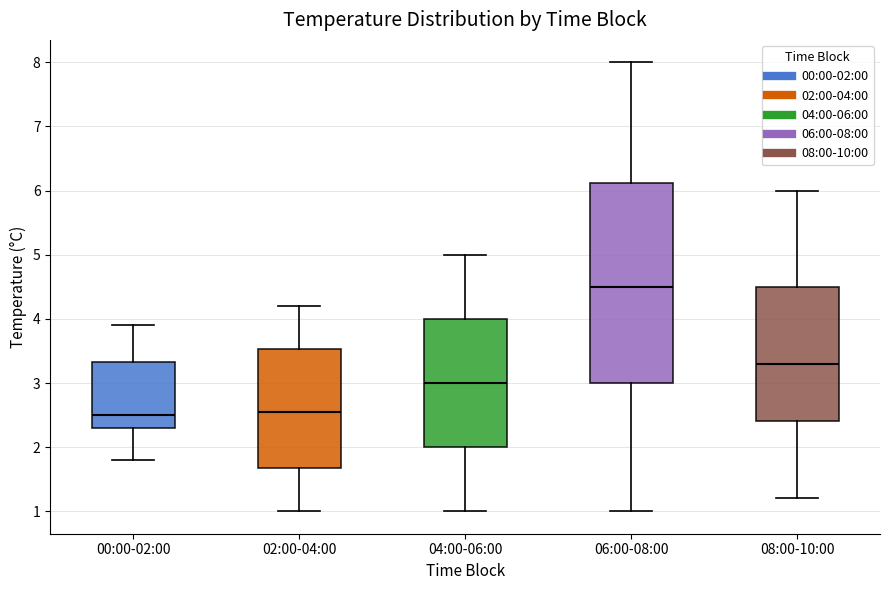

Which box is the tallest, from its lower edge to its upper edge?

06:00-08:00